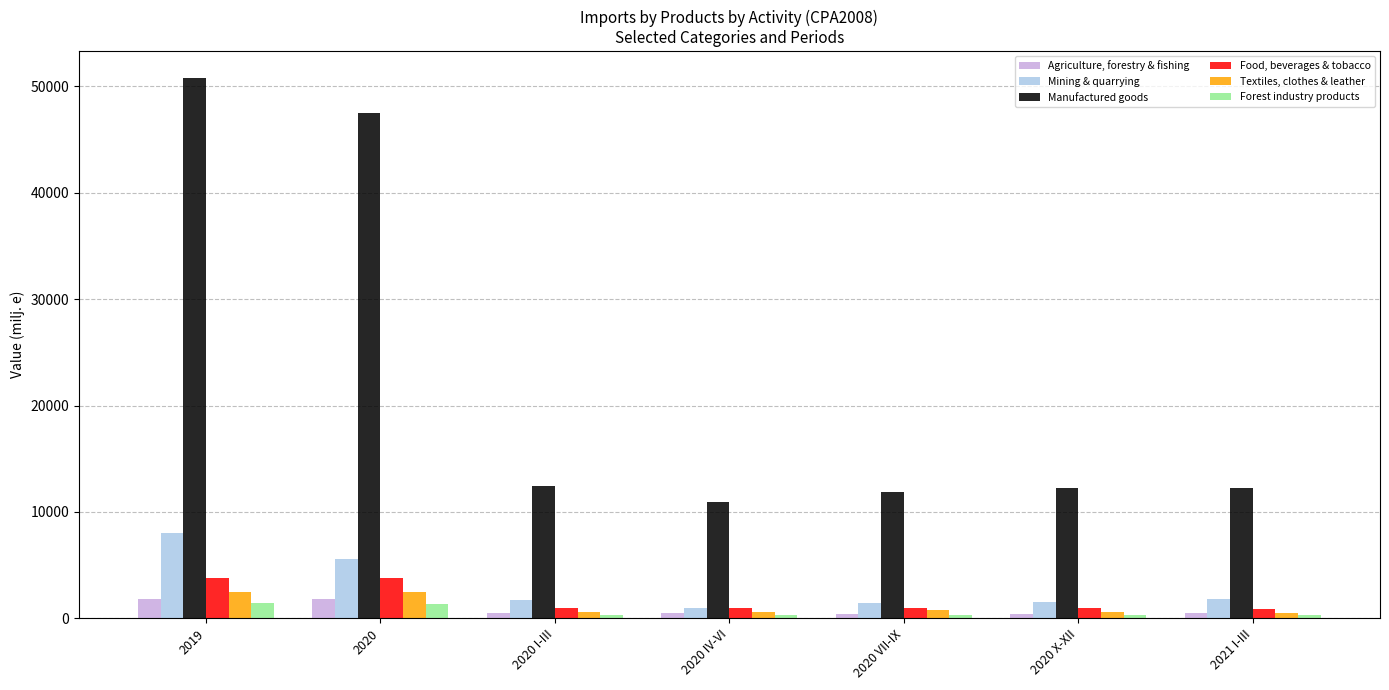

What is the minimum value shown in the chart?

313.7